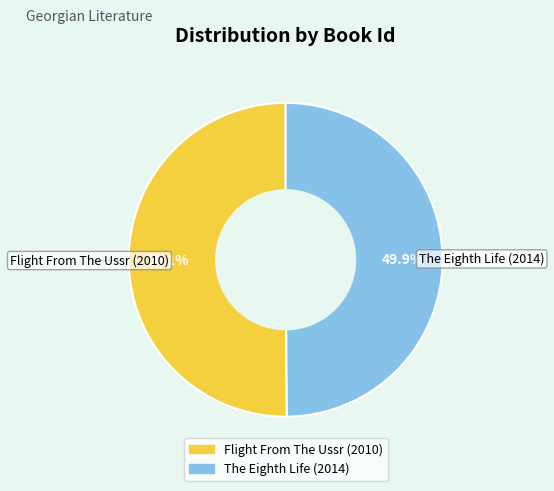

What is the ratio of the value at Flight From The Ussr (2010) to the value at The Eighth Life (2014)?

1.0